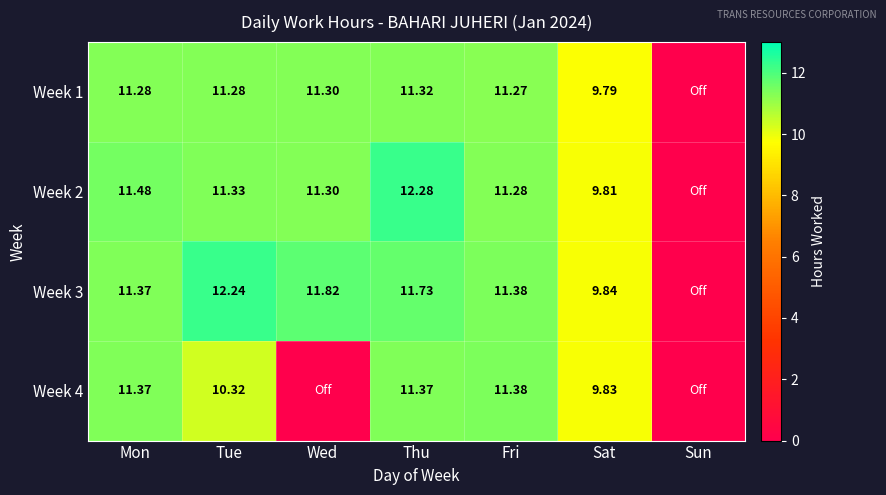

True or false: Week 3 has a value of 20.0 at Tue.

False